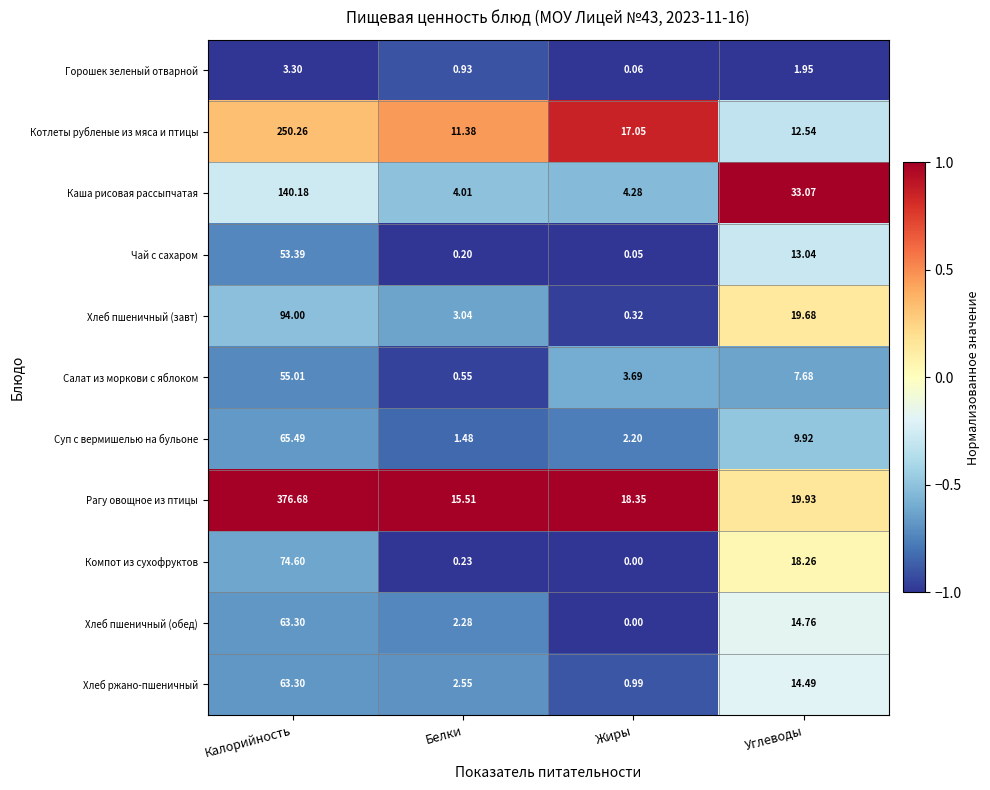

At which label does Хлеб ржано-пшеничный reach its minimum?

Жиры